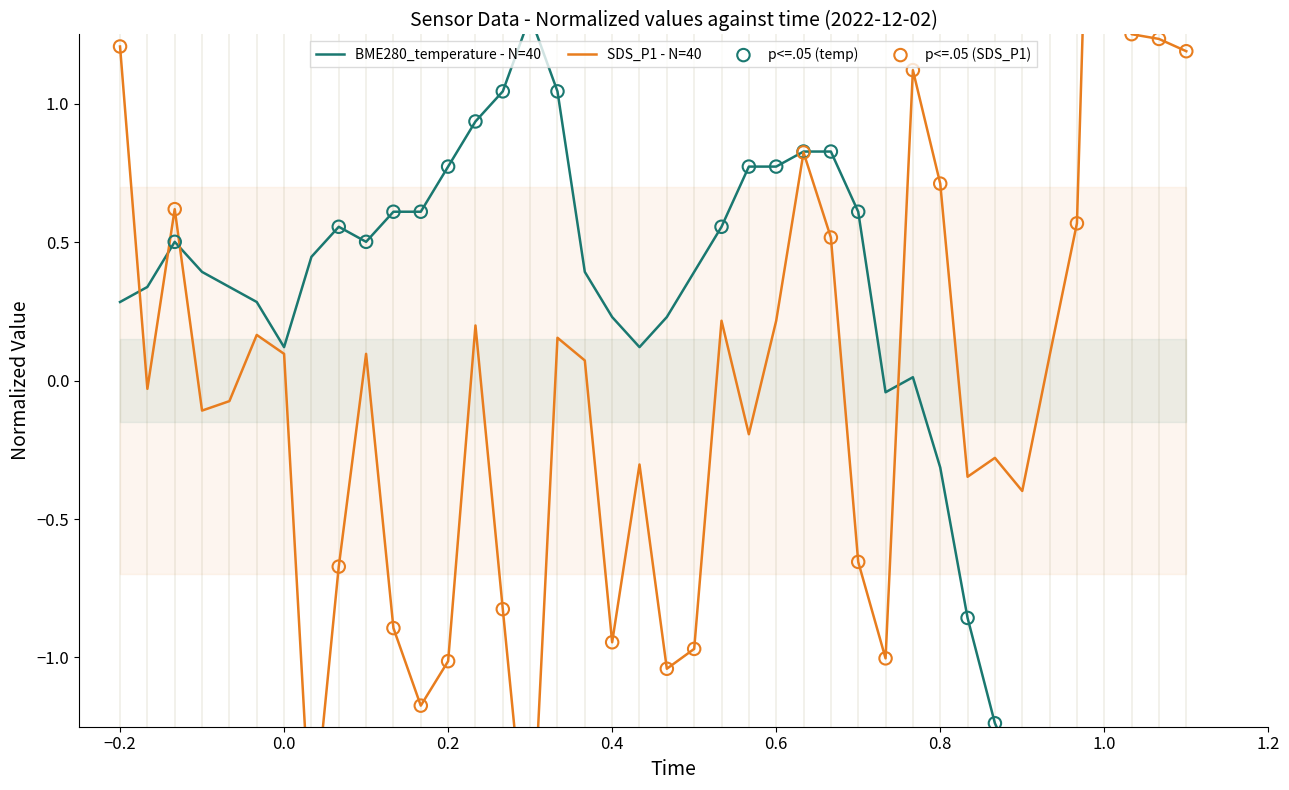

At how many categories does at least one series exceed 0?

36